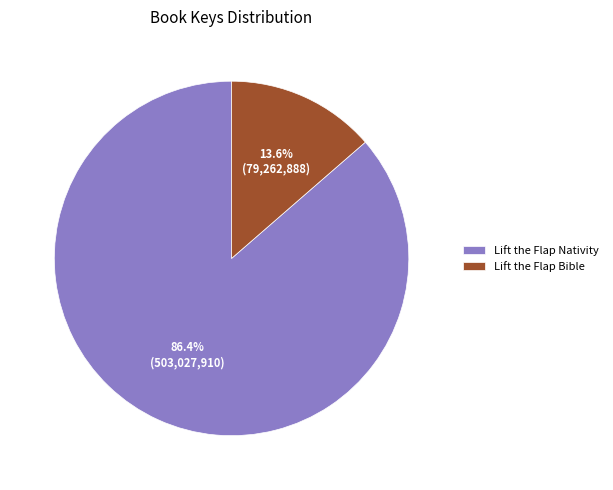

To the nearest percent, what is the difference between the Lift the Flap Nativity and Lift the Flap Bible slice percentages?

73%